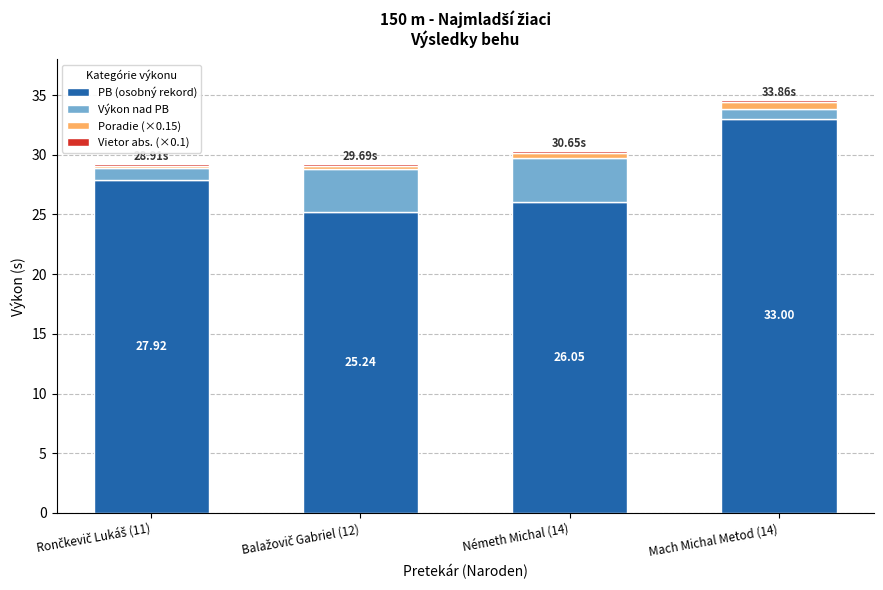

At which category is the sum across all series the highest?

Mach Michal Metod (14)